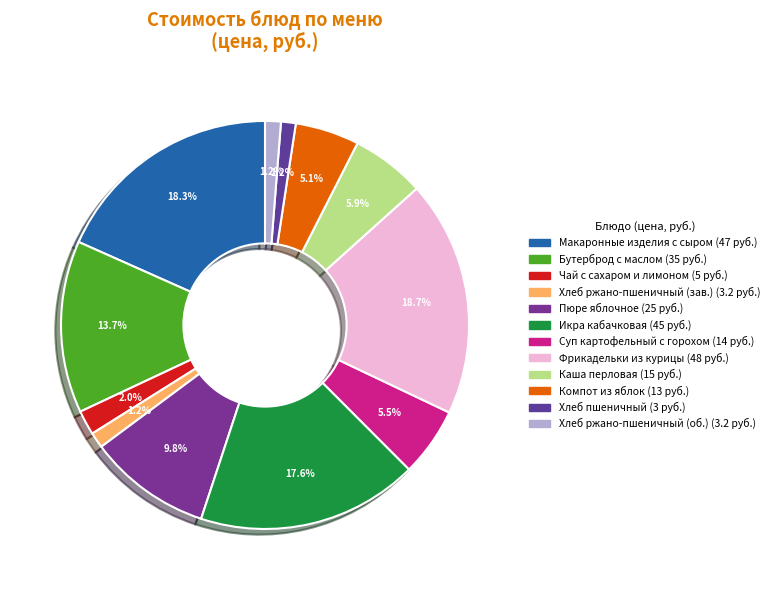

Is there a majority slice in this chart?

No